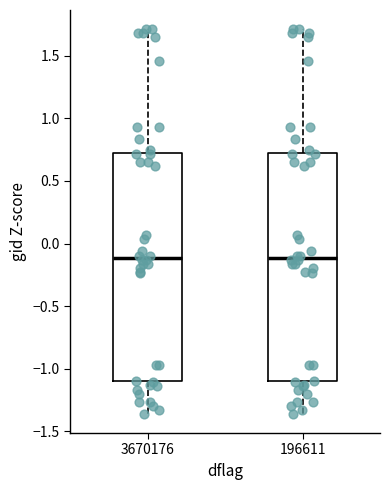

Where is the lower edge of the box at x = 3670176 on the y-axis? The values are not printed on the chart, so give them approximately, as read against the axis.

-1.10